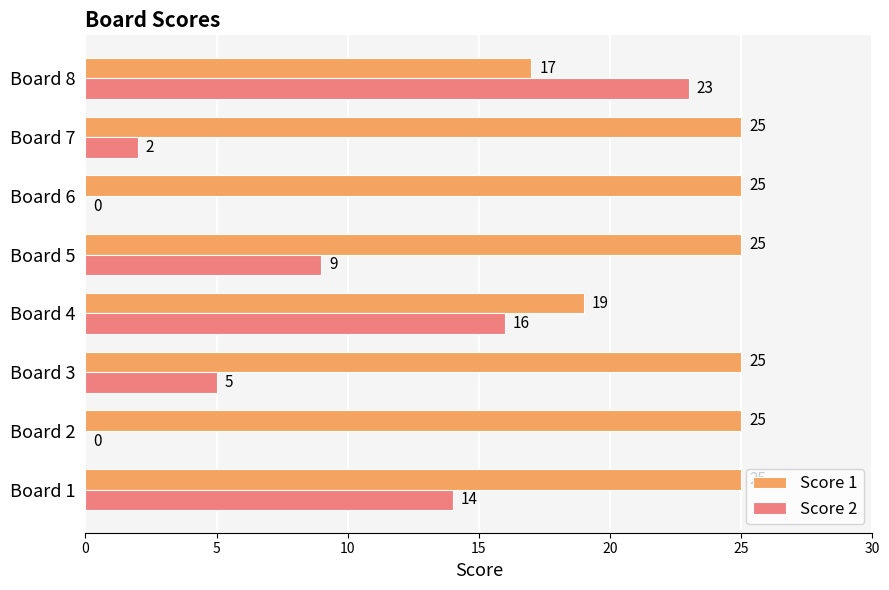

Which series has the largest total across all categories?

Score 1